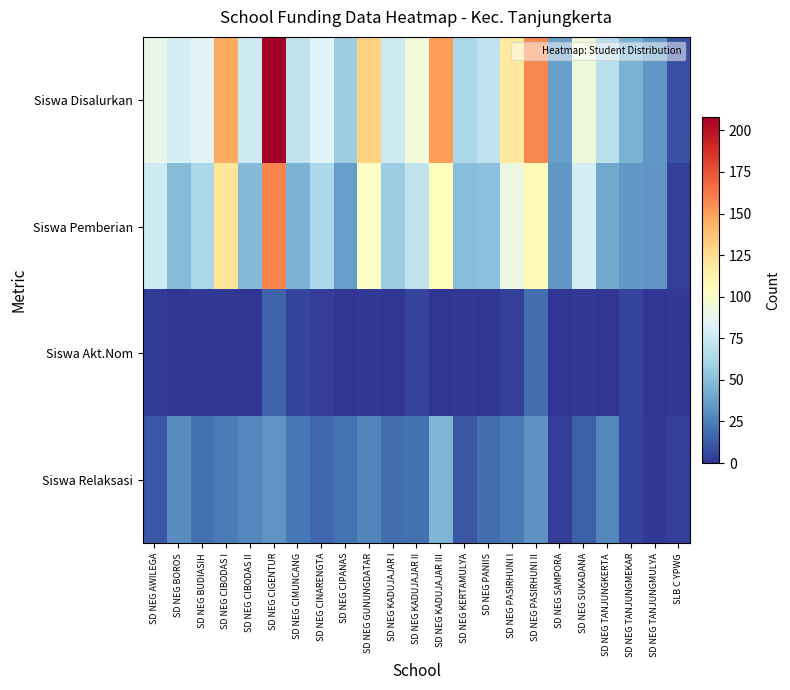

At how many categories does at least one series exceed 4?

23